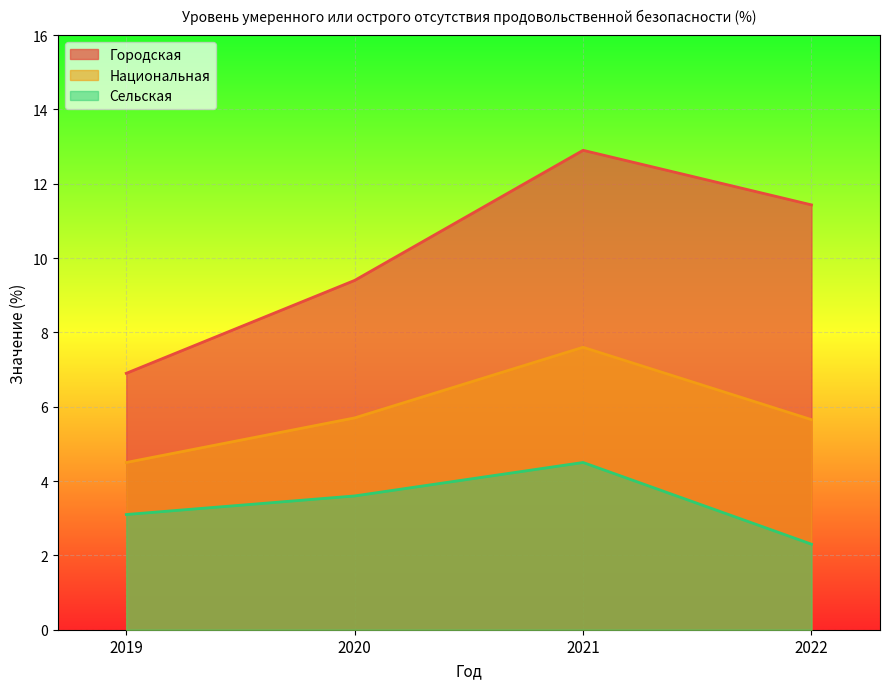

Which series has the largest total across all categories?

Городская